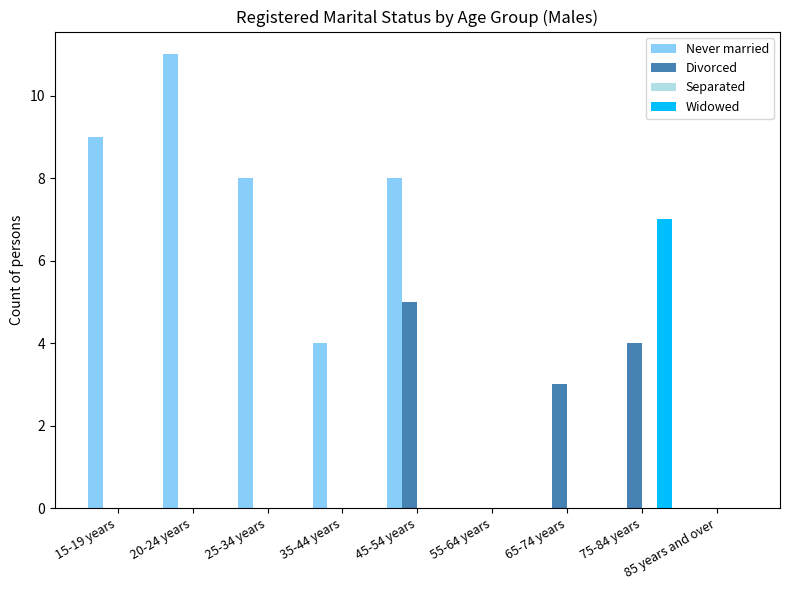

The Widowed series shows 4 at 15-19 years. True or false?

False